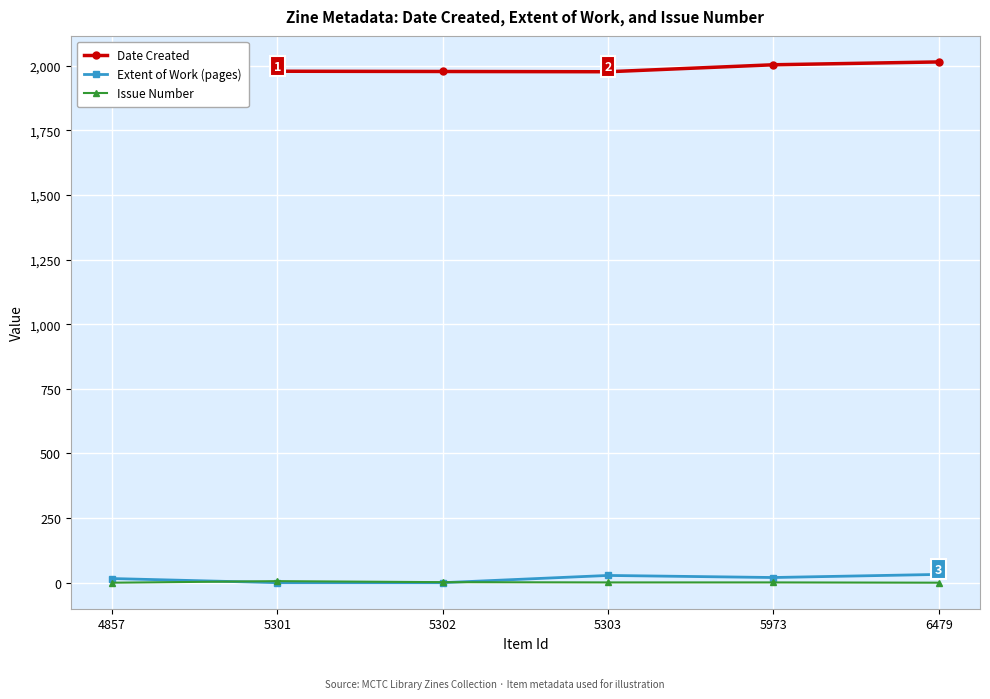

Is it true that Extent of Work (pages) equals 0 at 5301?

True